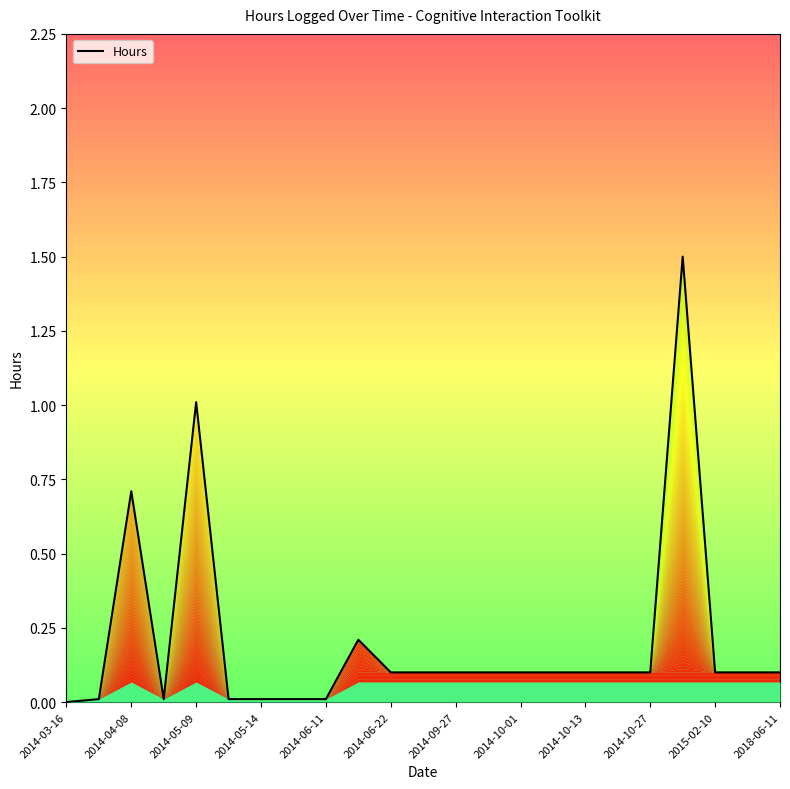

What is the maximum value shown in the chart?

1.5